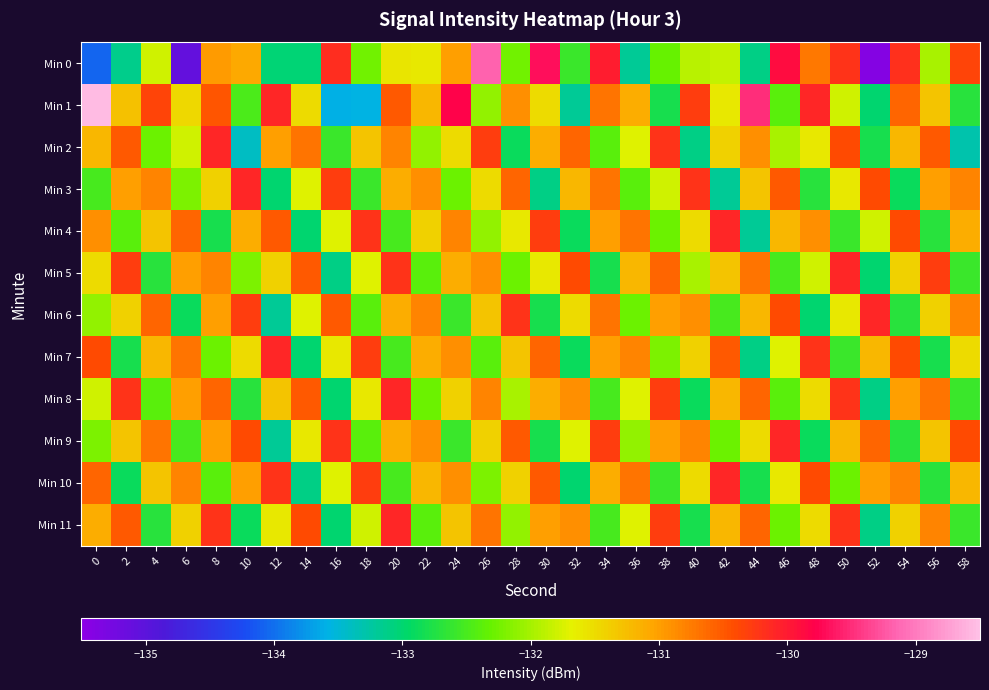

Between 22 and 36, which is larger?

22